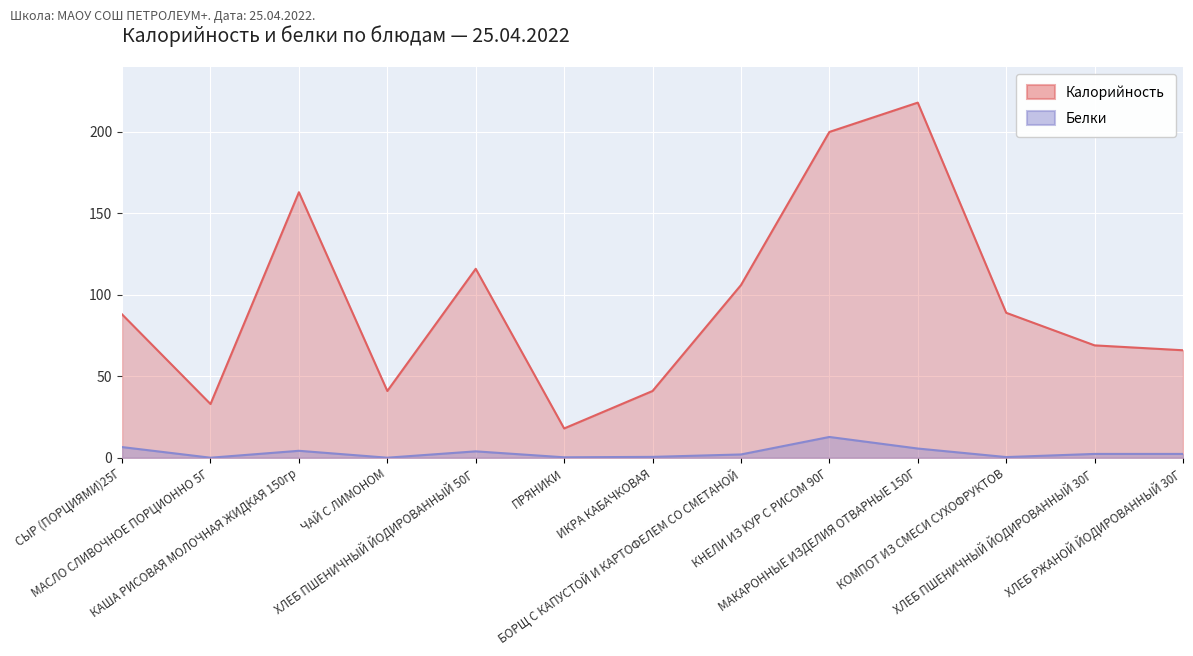

What is the label of the 10th point from the right?

ЧАЙ С ЛИМОНОМ